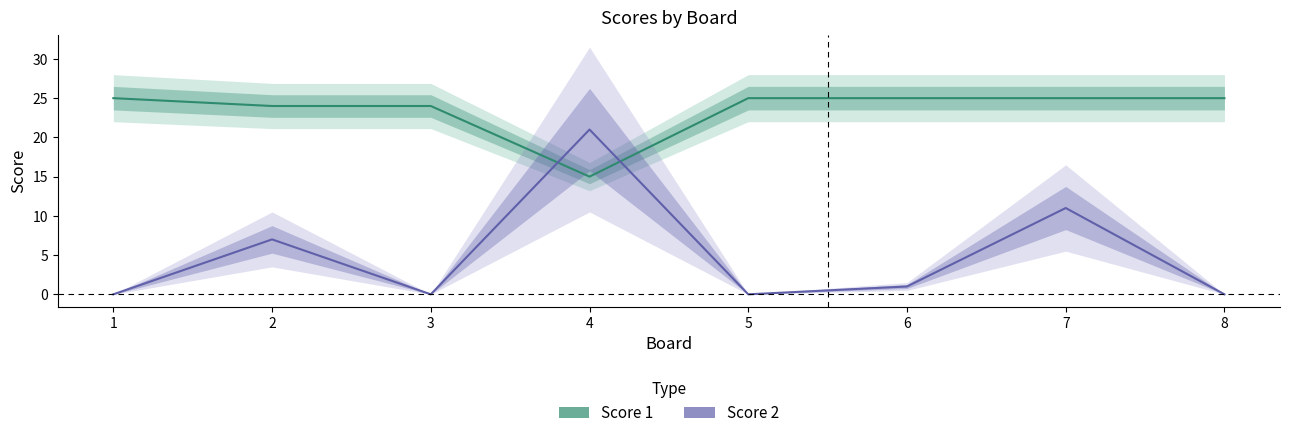

Read the Score 1 value at 2.

24